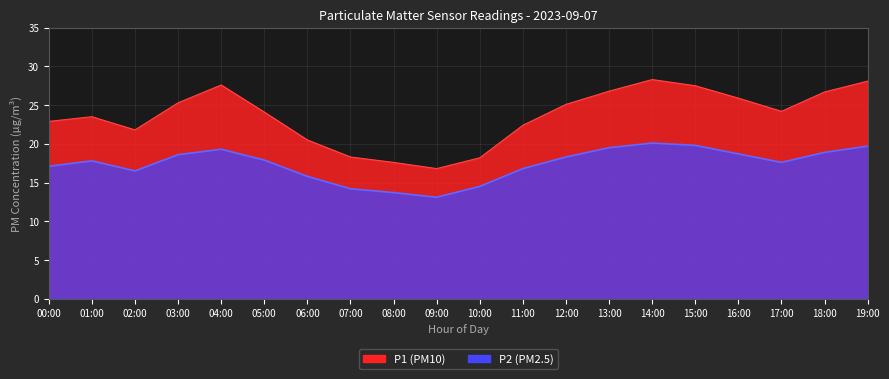

Is it true that P2 equals 25.4 at 02:00?

False